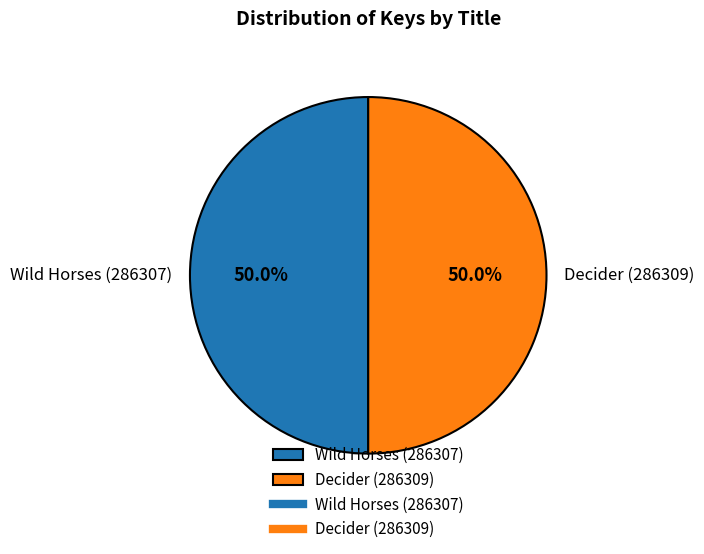

What is the ratio of the value at Wild Horses (286307) to the value at Decider (286309)?

1.0